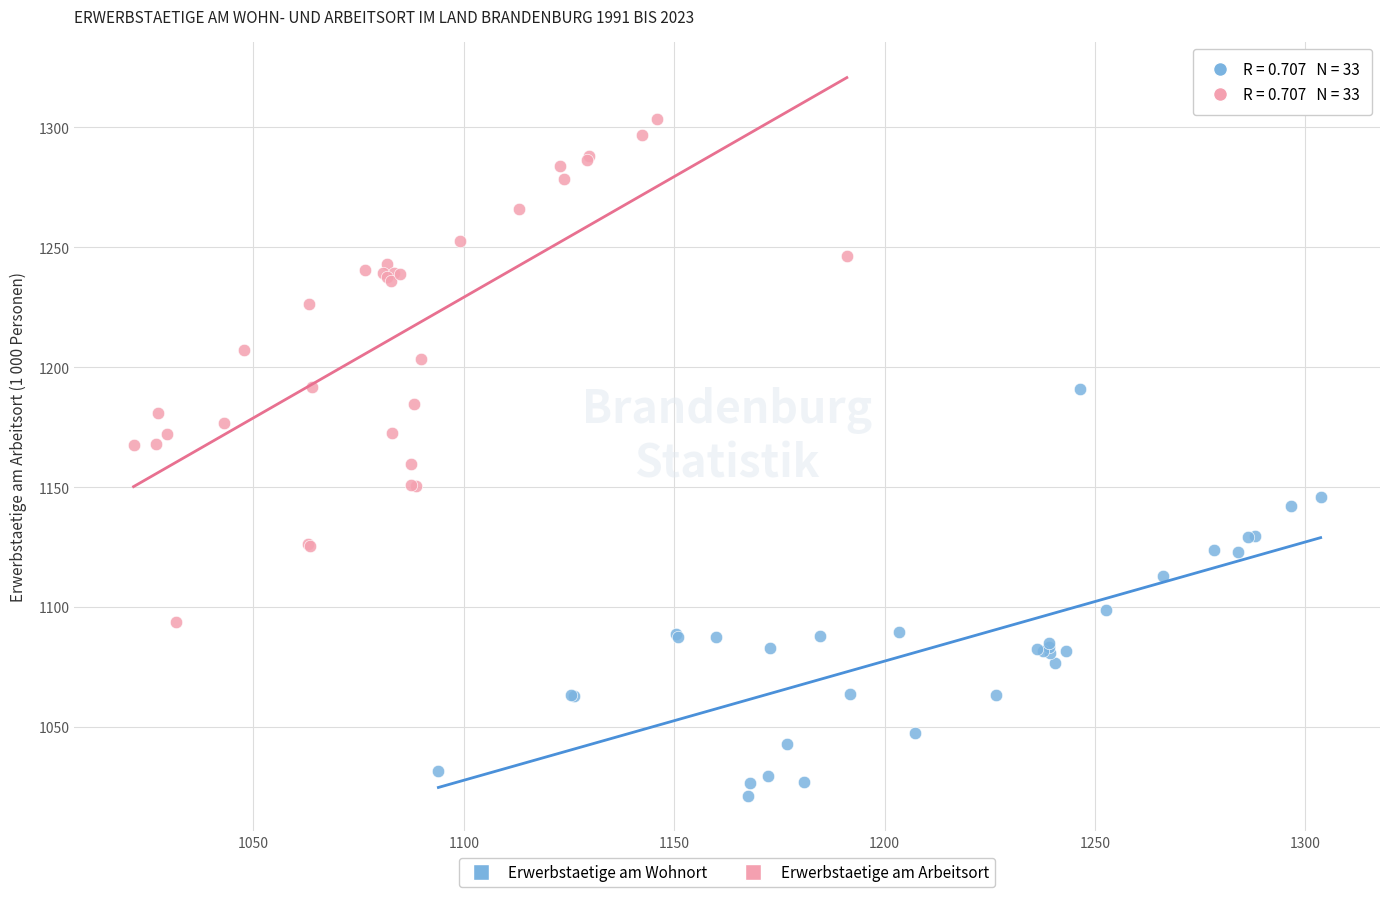

Which series has the largest Y range (max minus min)?

Erwerbstaetige am Arbeitsort